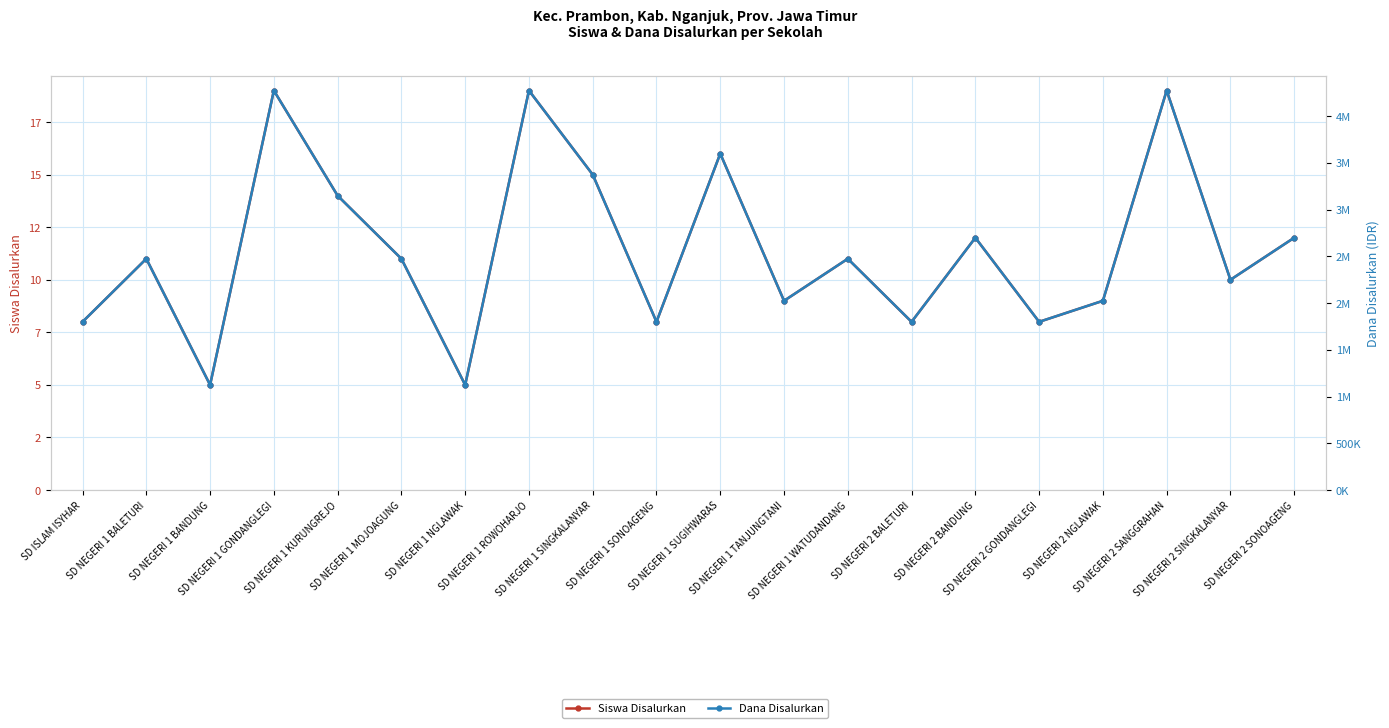

What is the approximate value of Dana Disalurkan at SD NEGERI 2 SANGGRAHAN?

4275000